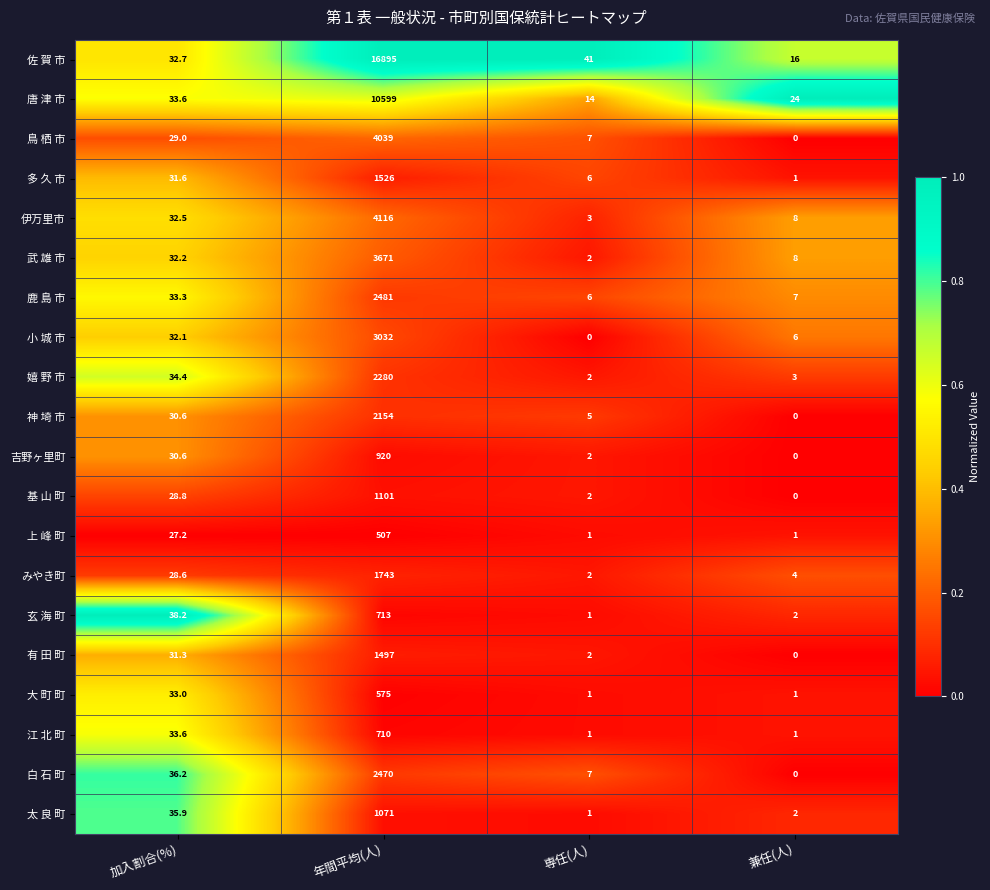

Rank the series by their maximum value, from highest to lowest.

佐 賀 市, 唐 津 市, 伊万里市, 鳥 栖 市, 武 雄 市, 小 城 市, 鹿 島 市, 白 石 町, 嬉 野 市, 神 埼 市, みやき町, 多 久 市, 有 田 町, 基 山 町, 太 良 町, 吉野ヶ里町, 玄 海 町, 江 北 町, 大 町 町, 上 峰 町